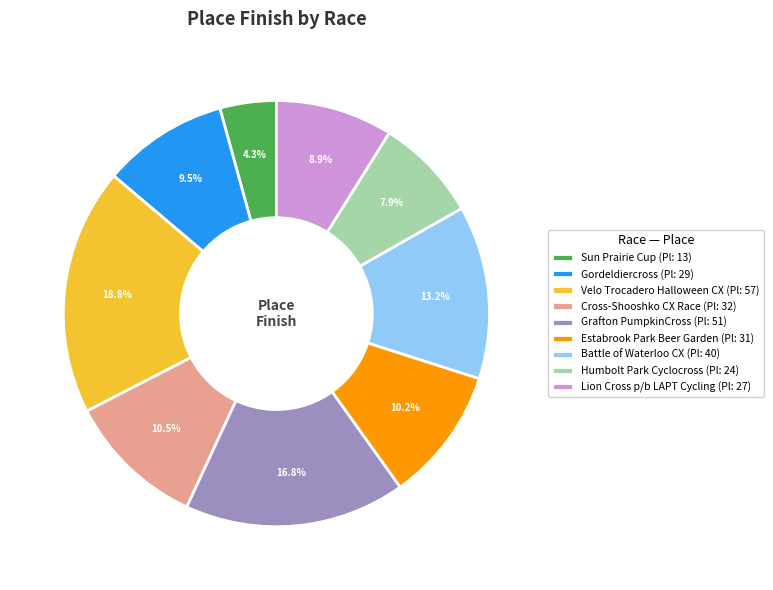

What percentage is the Humbolt Park Cyclocross slice, to the nearest percent?

8%